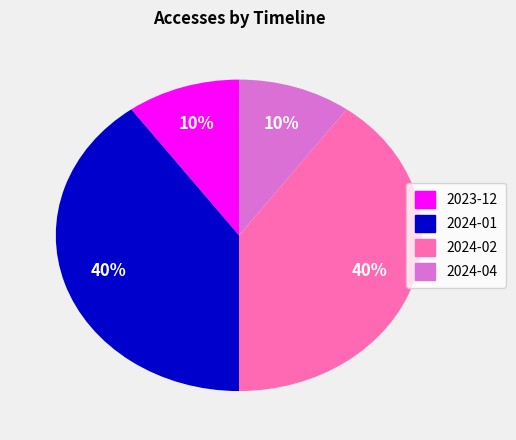

To the nearest percent, what is the average slice percentage?

25%